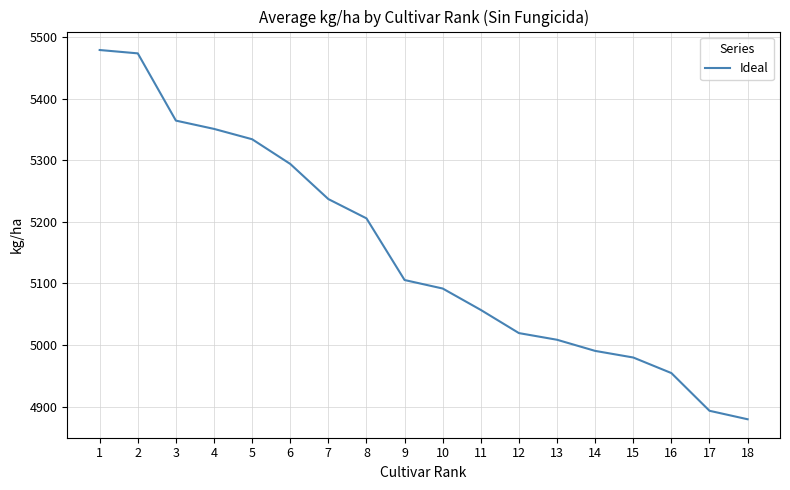

Where does the data first go above 5105?

1